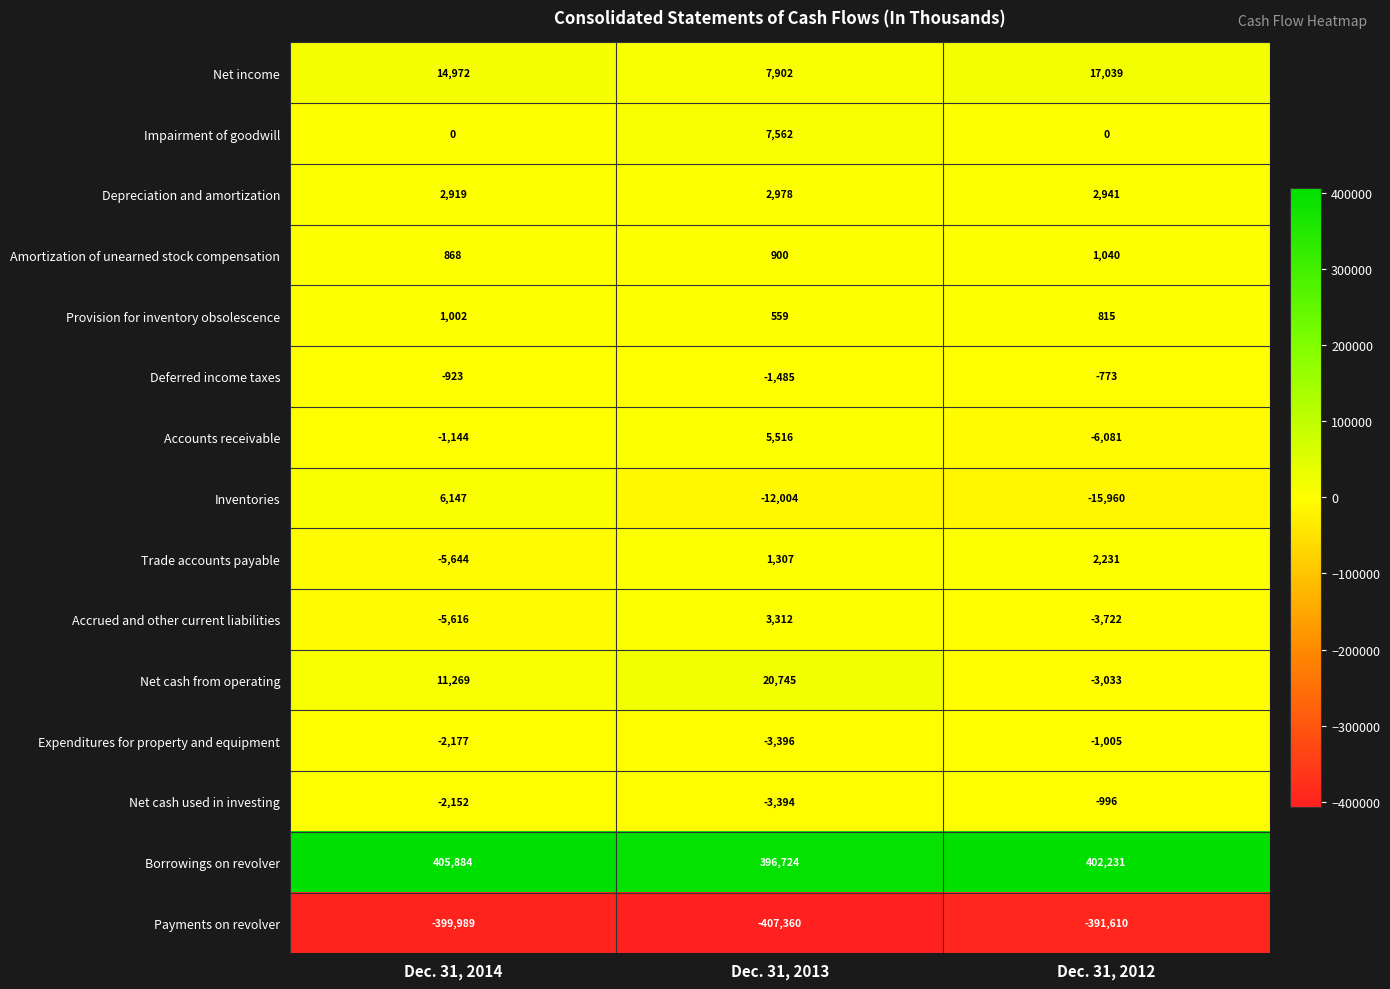

Rank the series at Dec. 31, 2013 from highest to lowest value.

Borrowings on revolver, Net cash from operating, Net income, Impairment of goodwill, Accounts receivable, Accrued and other current liabilities, Depreciation and amortization, Trade accounts payable, Amortization of unearned stock compensation, Provision for inventory obsolescence, Deferred income taxes, Net cash used in investing, Expenditures for property and equipment, Inventories, Payments on revolver